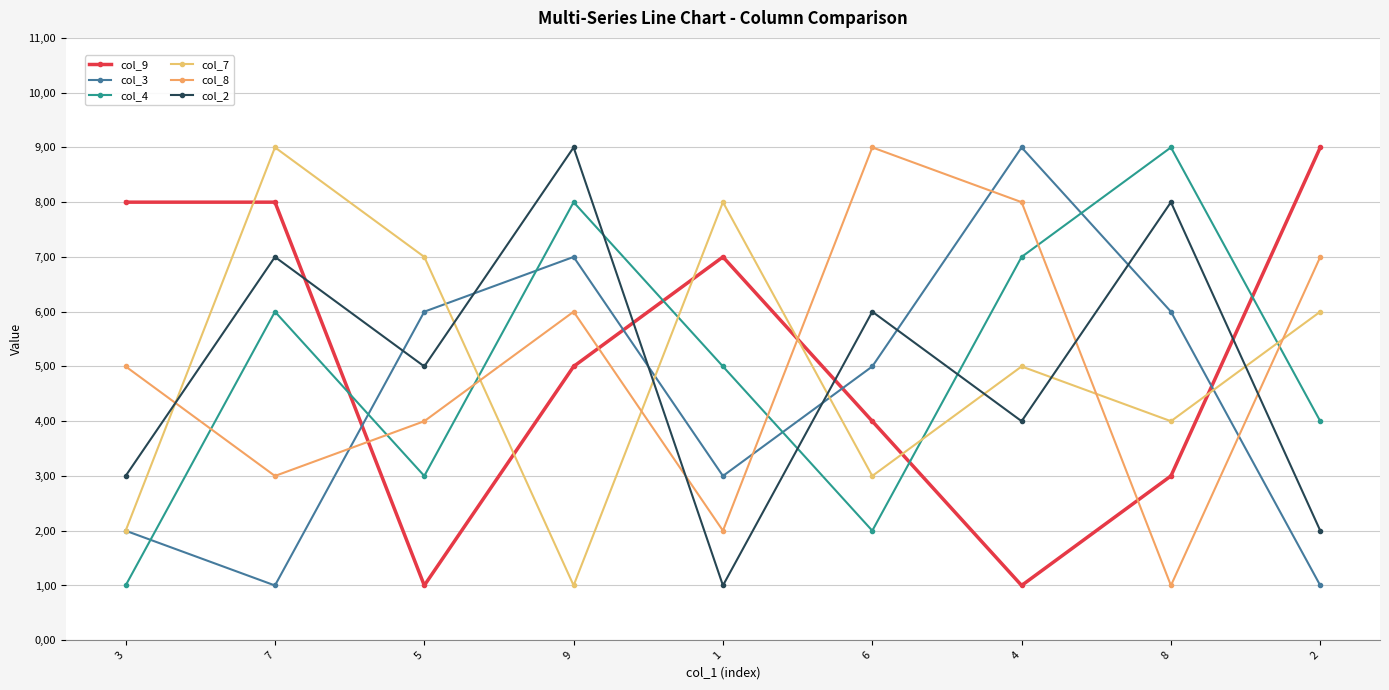

True or false: col_4 and col_3 intersect in this chart.

True